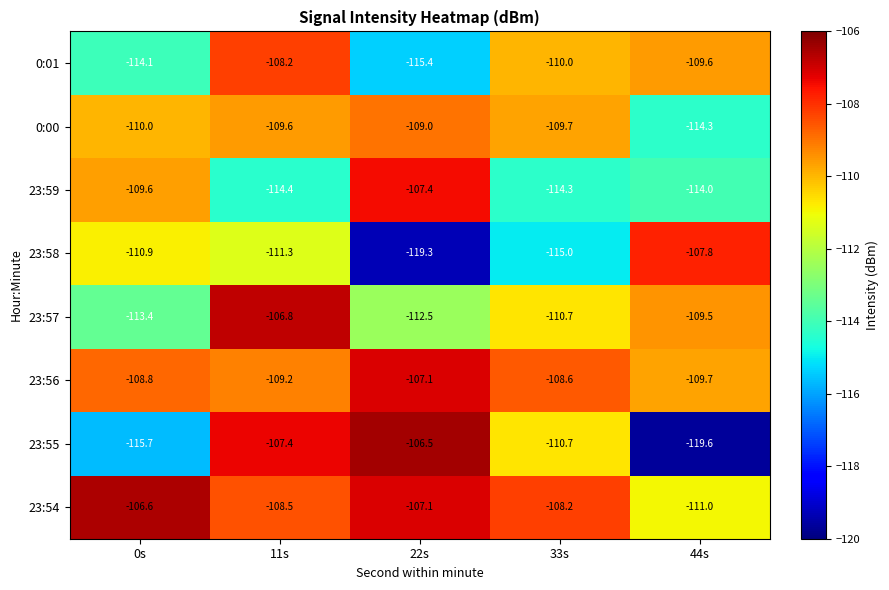

Between 11s and 44s, which series saw the biggest shift?

23:55